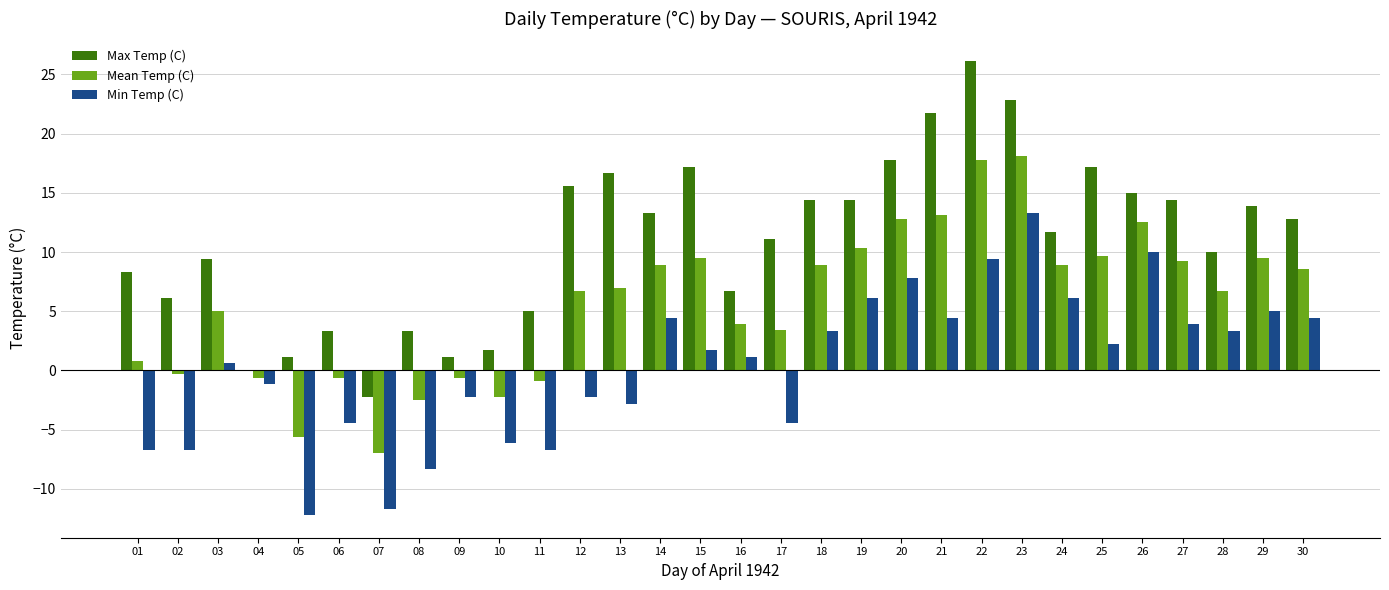

Is the value of Max Temp (C) at 30 greater than the value of Mean Temp (C) at 19?

Yes